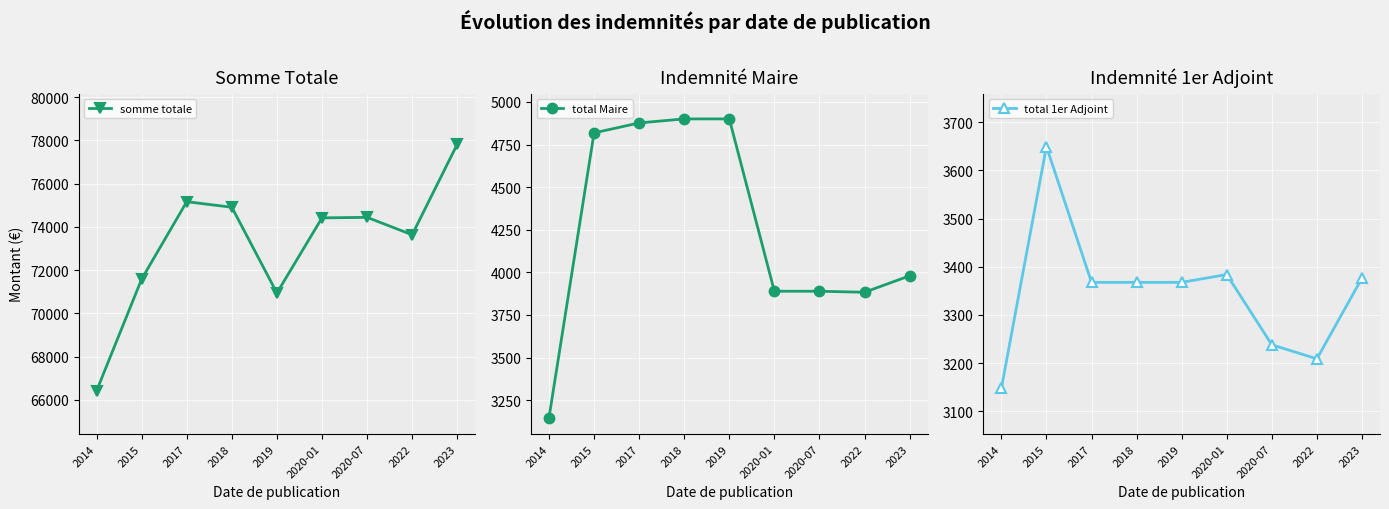

How many data points in total Maire are above 3979?

5